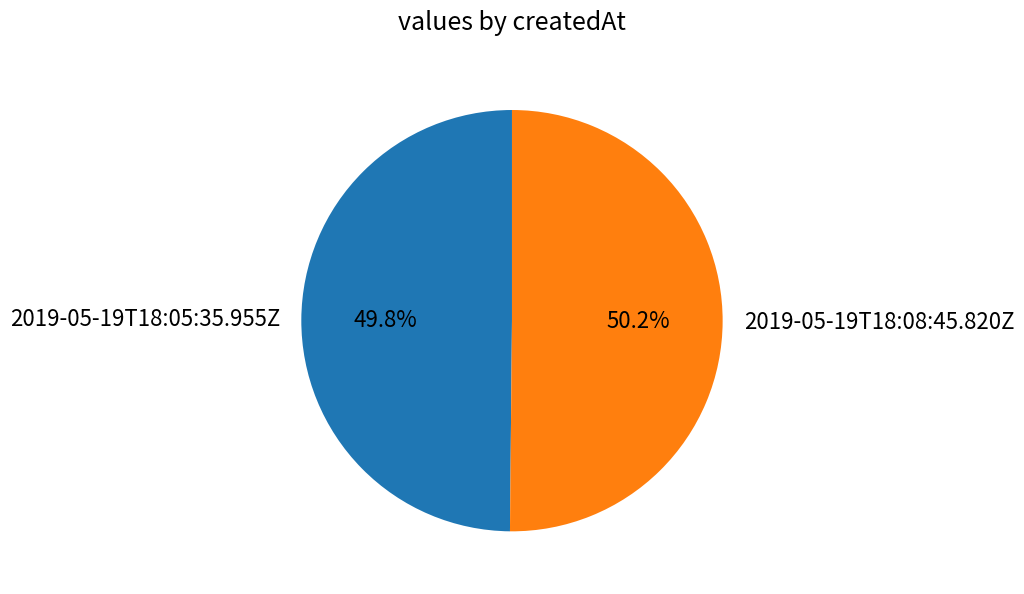

To the nearest percent, what is the combined percentage of 2019-05-19T18:08:45.820Z and 2019-05-19T18:05:35.955Z?

100%